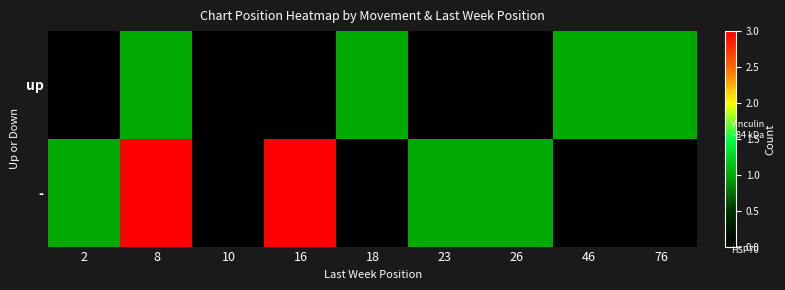

Rank the series by their average value, from lowest to highest.

up, -